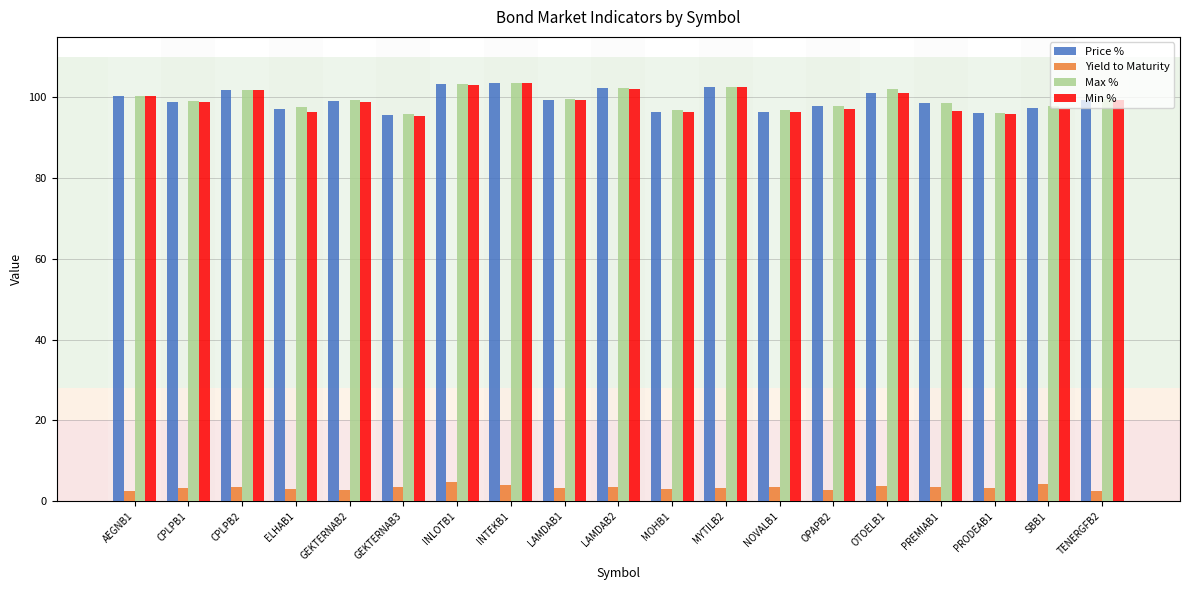

How many groups of bars are there?

19